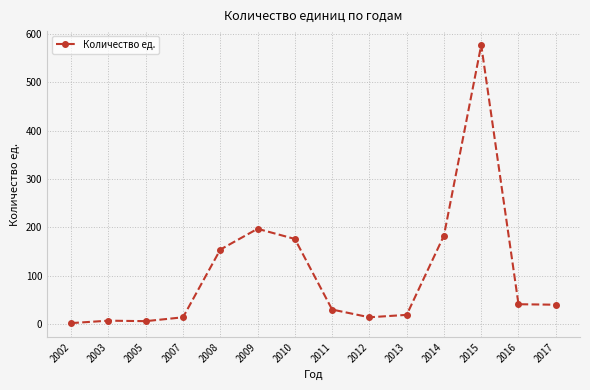

What is the average value?

104